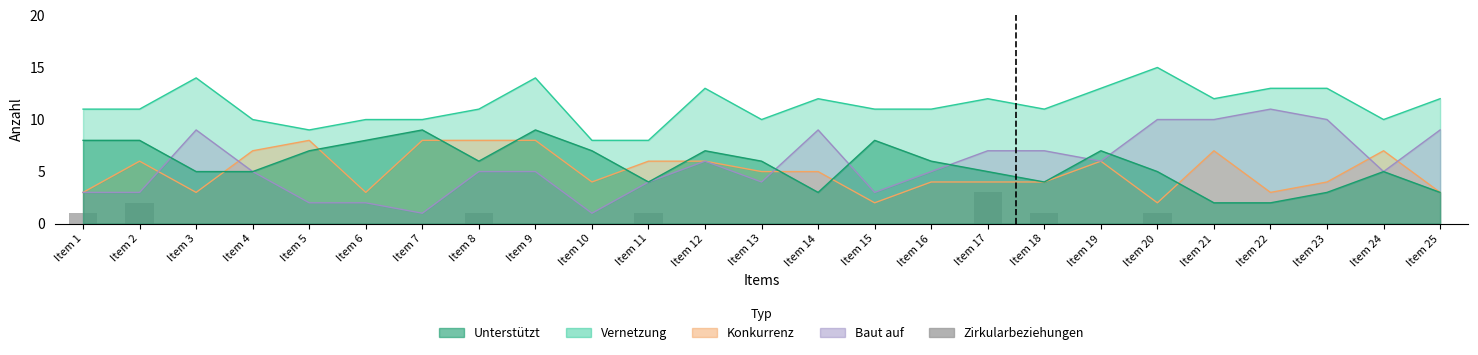

Reading right to left, extract all data points from this chart.

0	0	0	0	0	1	0	1	3	0	0	0	0	0	1	0	0	1	0	0	0	0	0	2	1